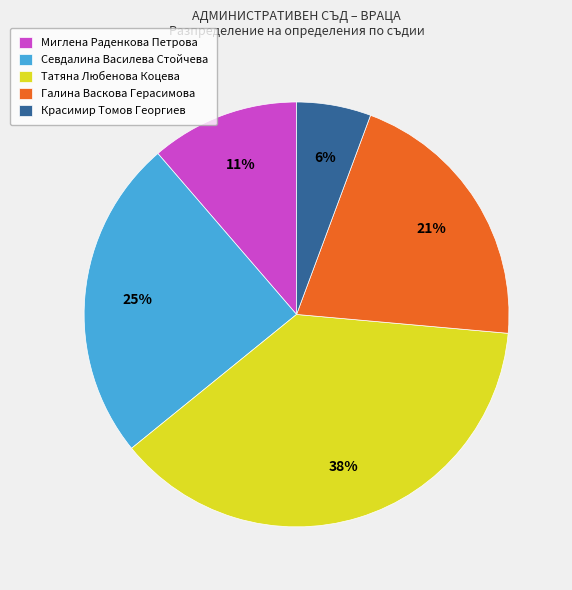

To the nearest percent, what is the difference between the largest and smallest slice percentages?

32%